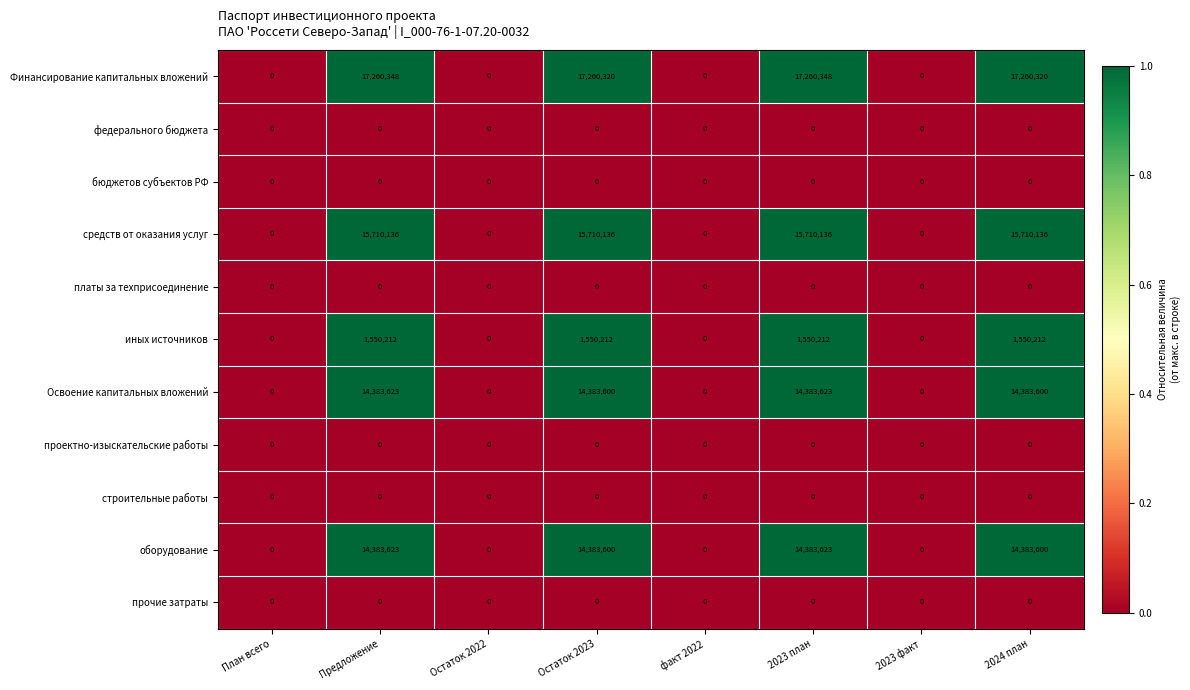

Is the value of Финансирование капитальных вложений at 2023 план greater than the value of строительные работы at 2023 план?

Yes